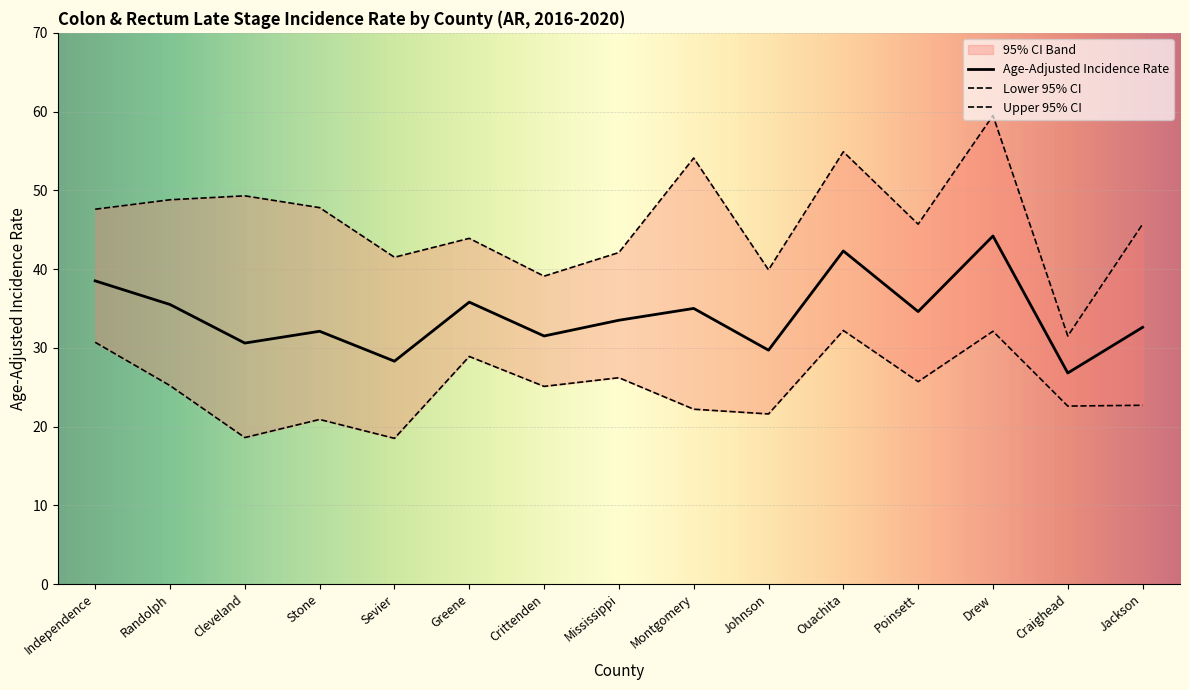

Rank the series by their average value, from highest to lowest.

Upper 95% CI, Age-Adjusted Incidence Rate, Lower 95% CI